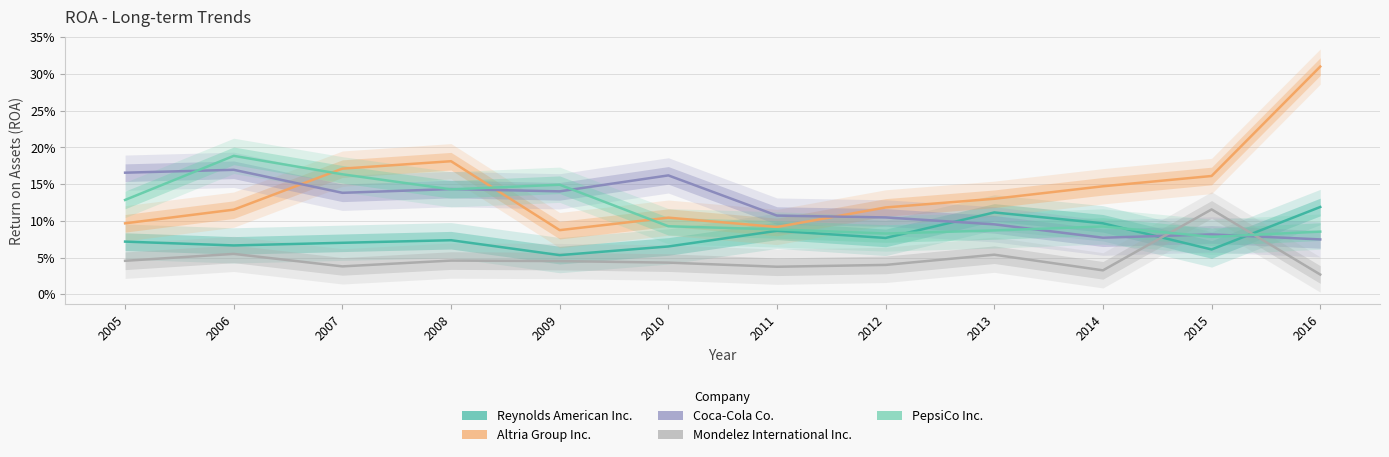

True or false: PepsiCo Inc. has more than 0 interior local peaks.

True